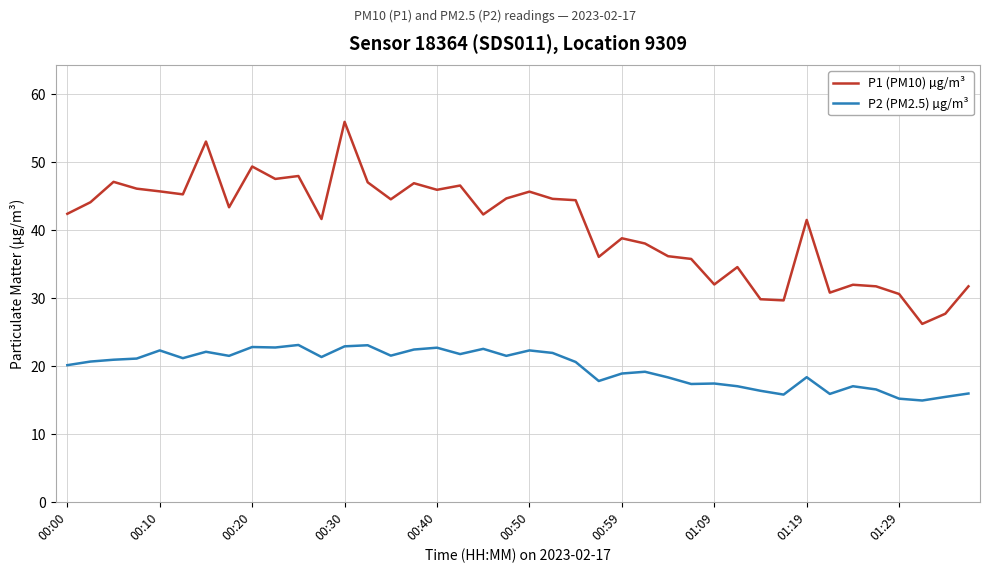

Which series has the largest total across all categories?

P1 (PM10) µg/m³